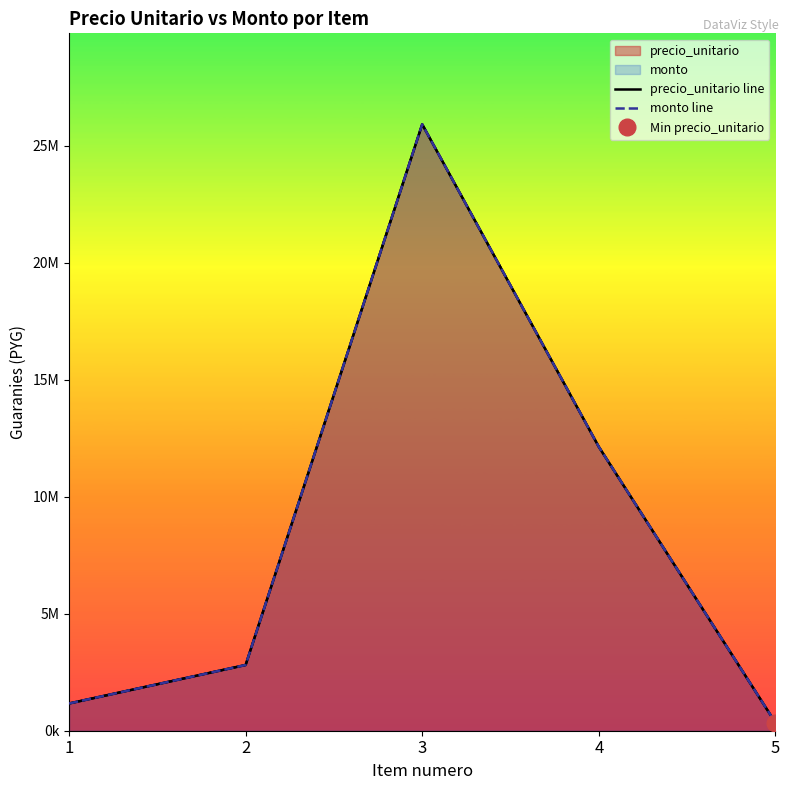

What is the average value of the precio_unitario line series?

8473800